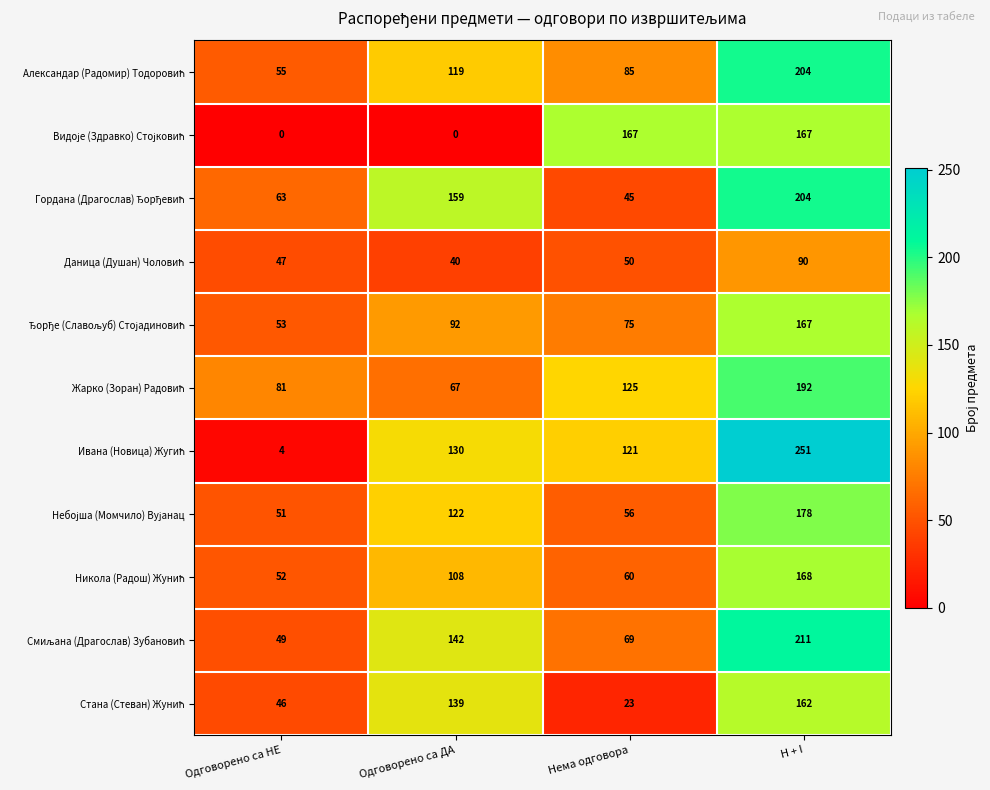

How many distinct data groups are displayed?

11